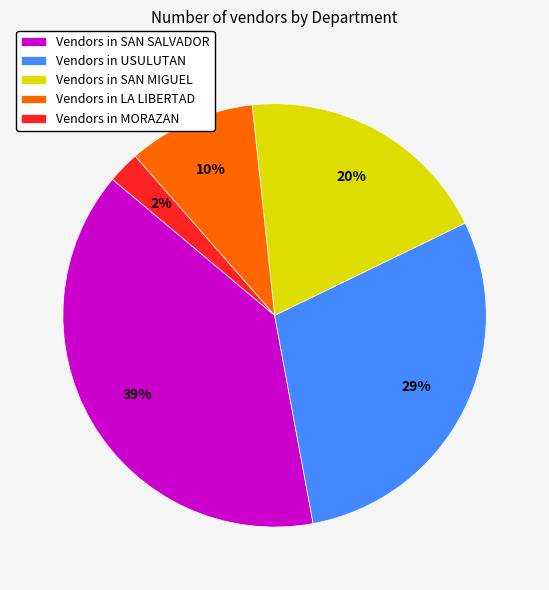

To the nearest percent, what is the difference between the Vendors in LA LIBERTAD and Vendors in SAN SALVADOR slice percentages?

29%